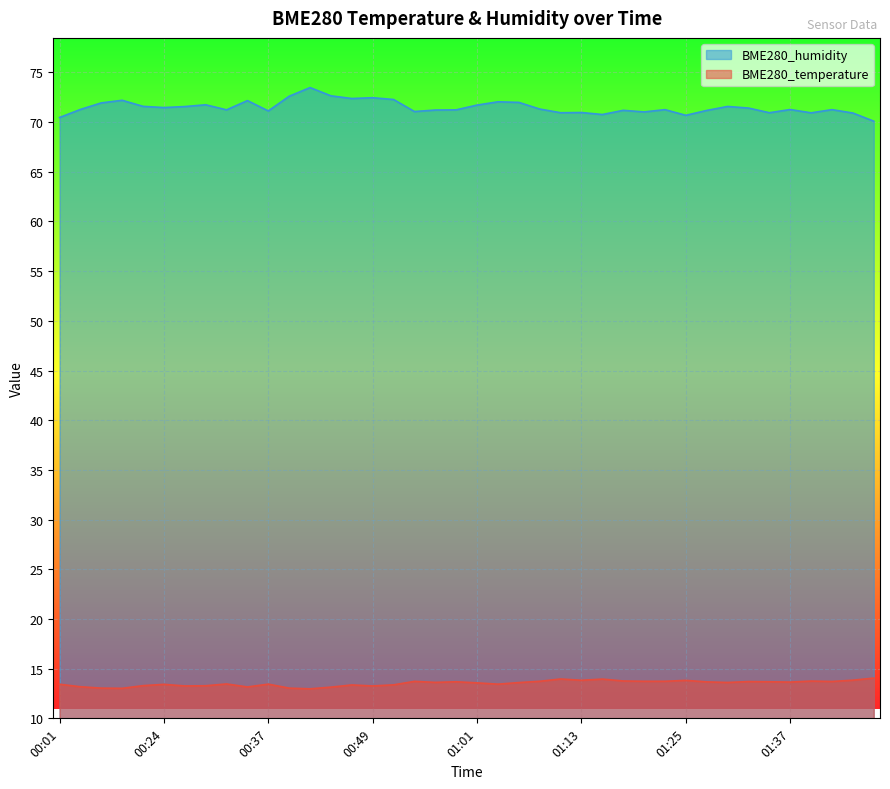

What are all the series names shown in the legend?

BME280_humidity, BME280_temperature